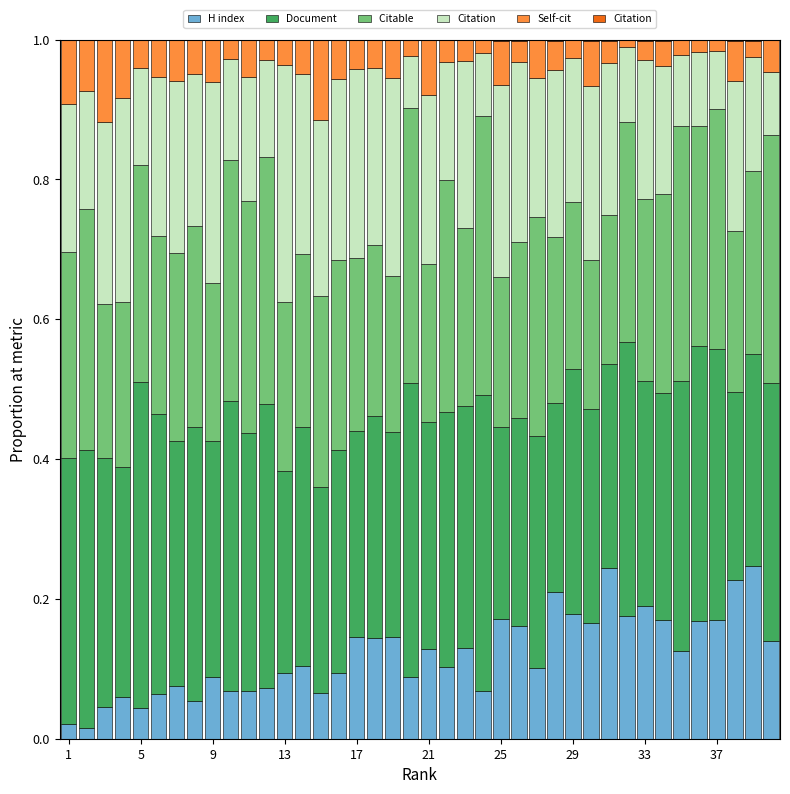

Count the number of data series in this chart.

6